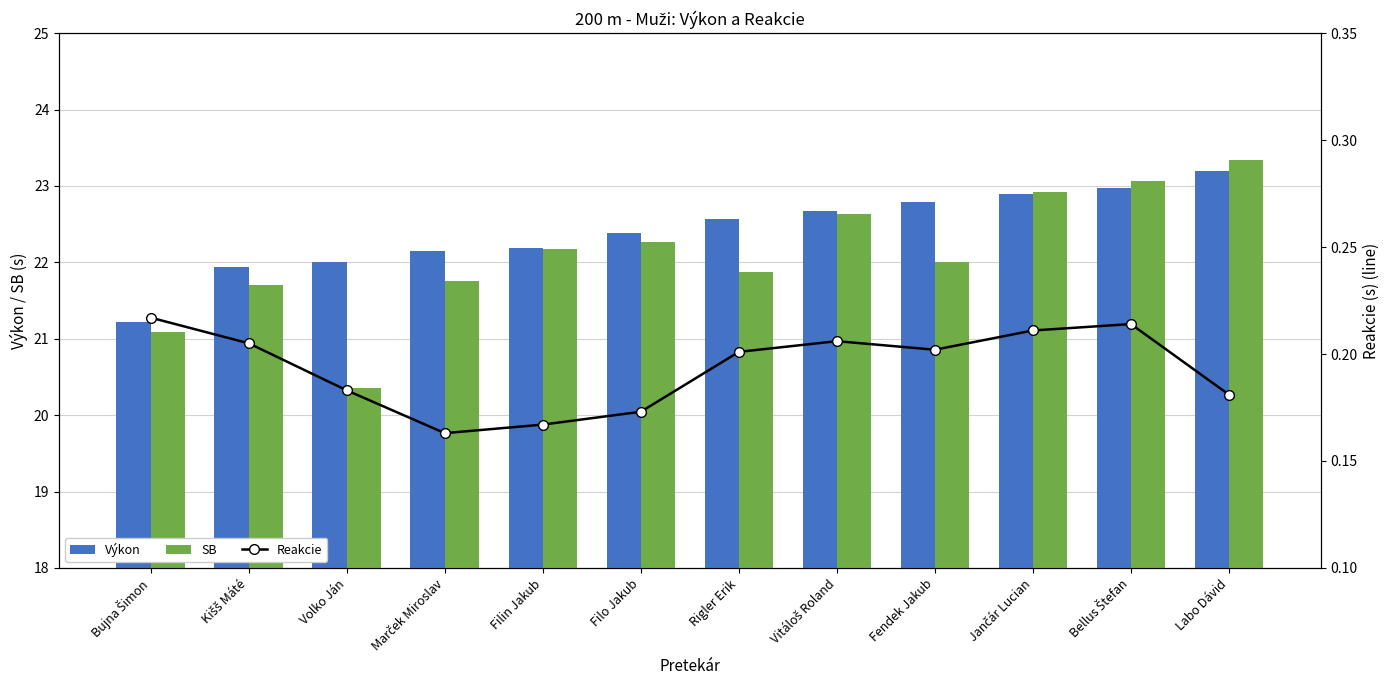

Is it true that SB equals 10.7 at Bujna Šimon?

False